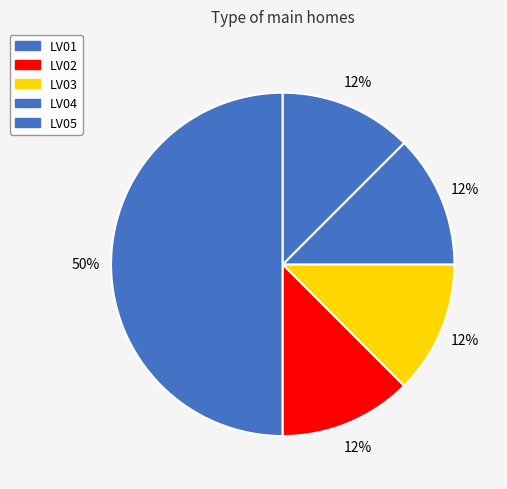

To the nearest percent, what percentage of the pie is LV02?

12%